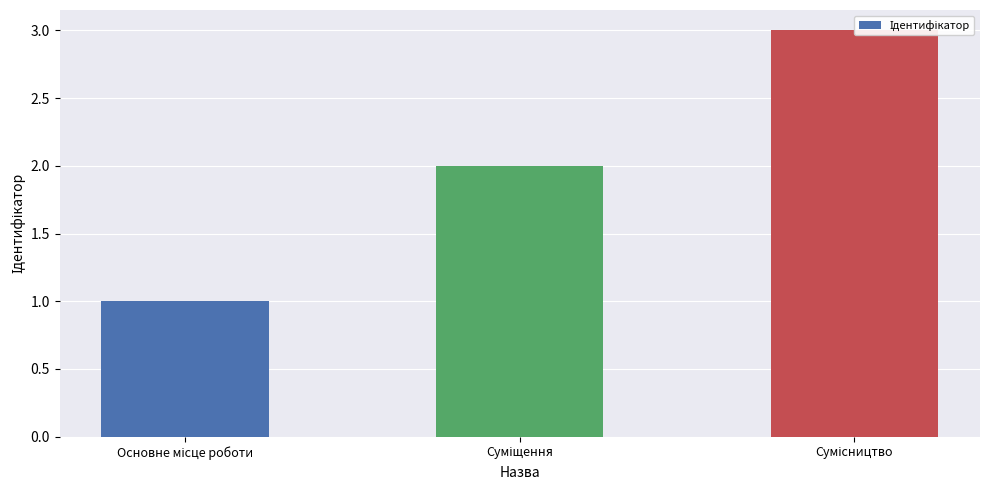

What is the label of the 2nd bar from the left?

Суміщення